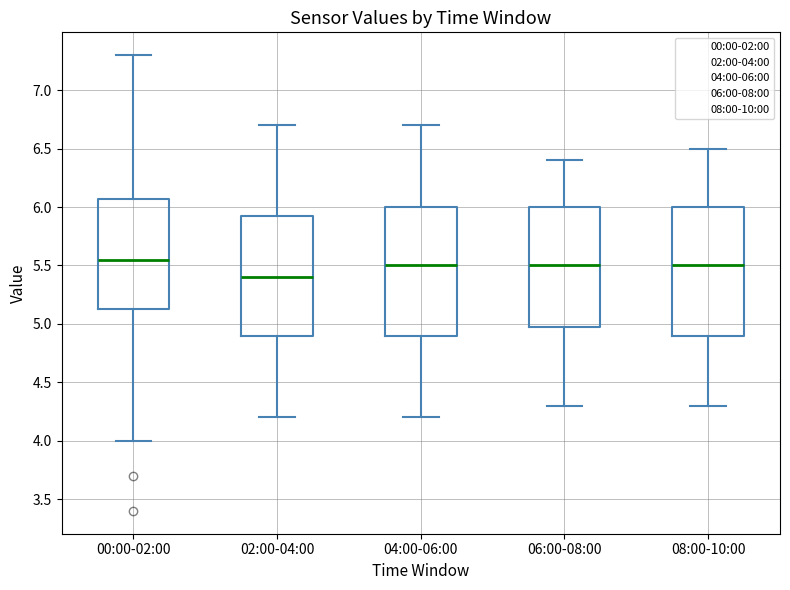

Reading left to right, transcribe this box plot: for each box, give where its median line is, the range the box spans, and where its two whiskers end, as read against the y-axis. The values are not printed on the chart, so give them approximately, as read against the axis.

00:00-02:00: median 5.55, box 5.15 to 6.05, whiskers 4.00 to 7.30
02:00-04:00: median 5.40, box 4.90 to 5.95, whiskers 4.20 to 6.70
04:00-06:00: median 5.50, box 4.90 to 6.00, whiskers 4.20 to 6.70
06:00-08:00: median 5.50, box 5.00 to 6.00, whiskers 4.30 to 6.40
08:00-10:00: median 5.50, box 4.90 to 6.00, whiskers 4.30 to 6.50